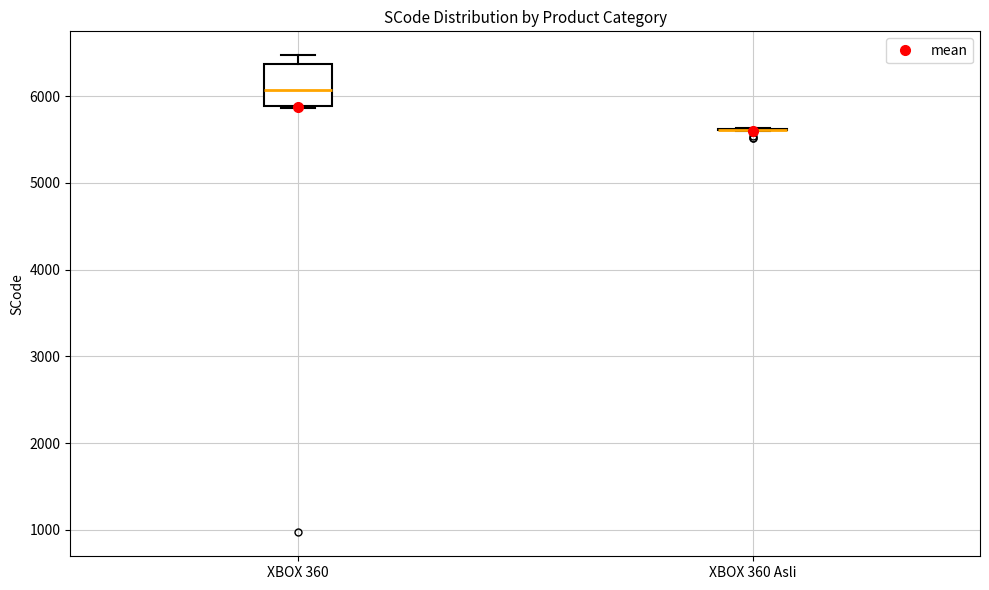

Reading left to right, read every box against the y-axis: the position of its median line, the range the box covers, and the ends of its whiskers. The values are not printed on the chart, so give them approximately, as read against the axis.

XBOX 360: median 6100, box 5900 to 6400, whiskers 5900 to 6500
XBOX 360 Asli: box collapsed to a line at 5600, whiskers 5600 to 5600